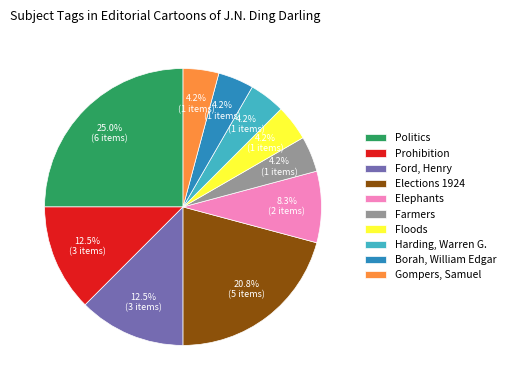

Is the sum of Harding, Warren G. and Elephants greater than half?

No